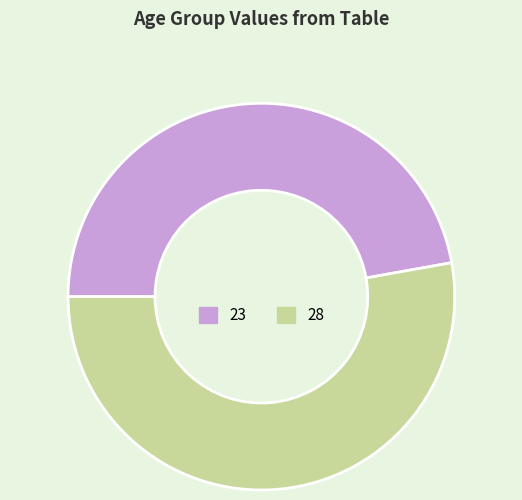

Which has a higher value, 23 or 28?

28